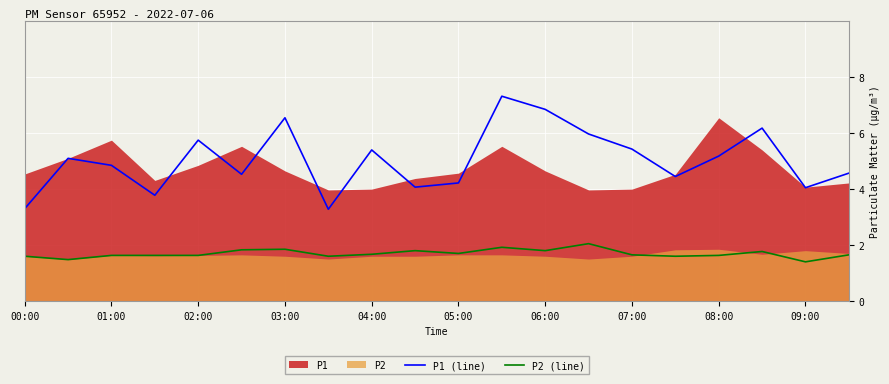

True or false: P1 (line) has a value of 2.0 at 08:00.

False